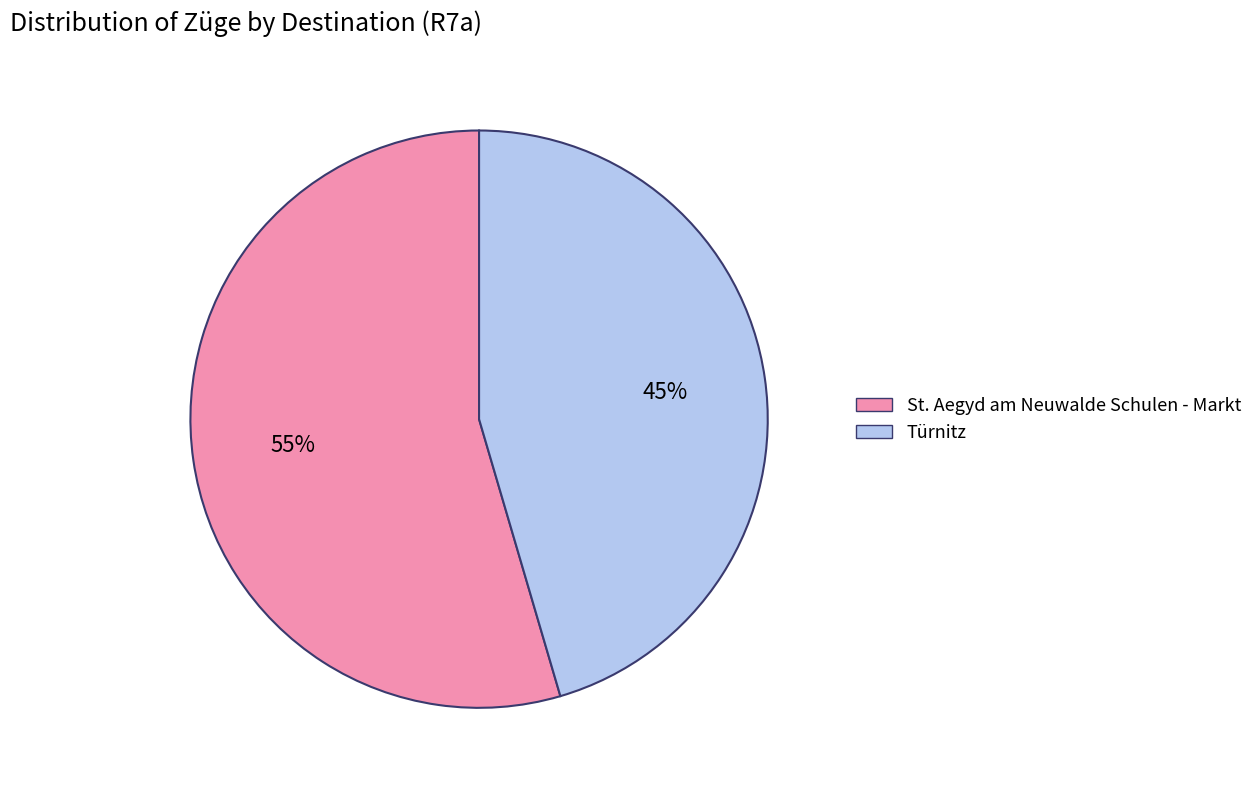

Which category has the biggest portion of the pie?

St. Aegyd am Neuwalde Schulen - Markt